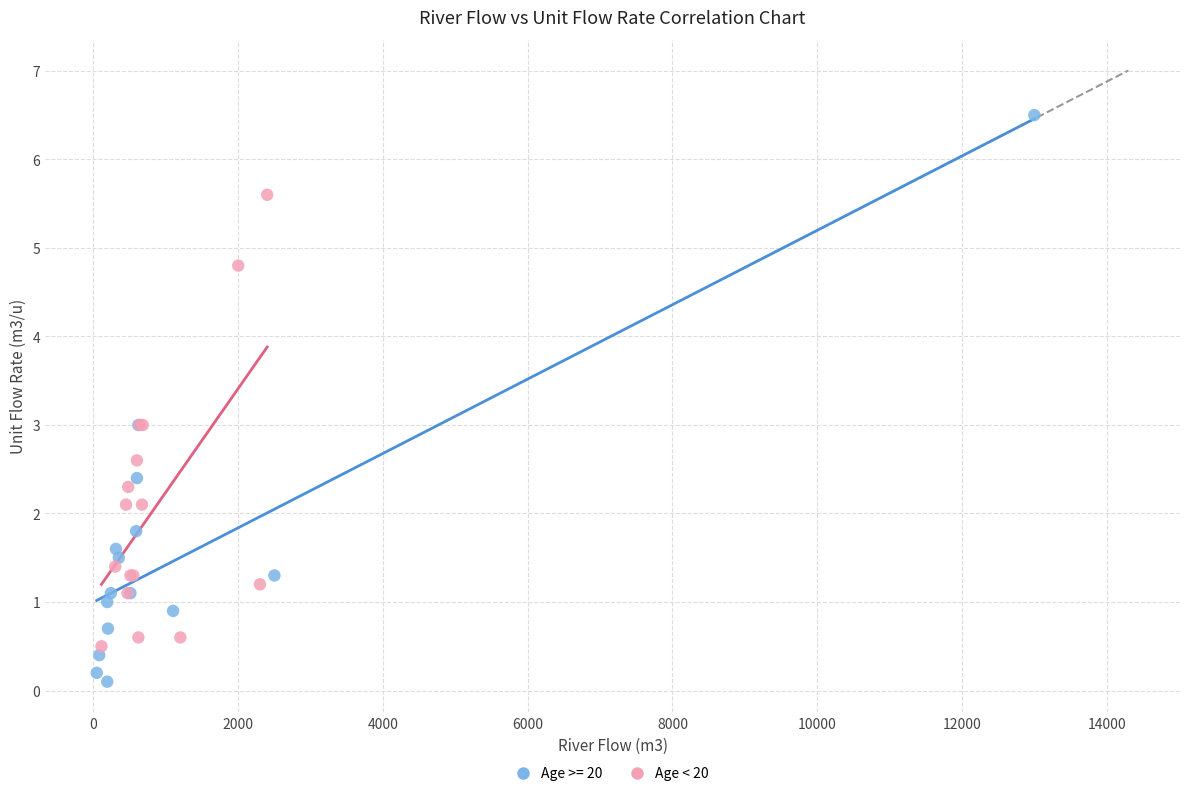

Which series reaches the maximum Y coordinate?

Age >= 20